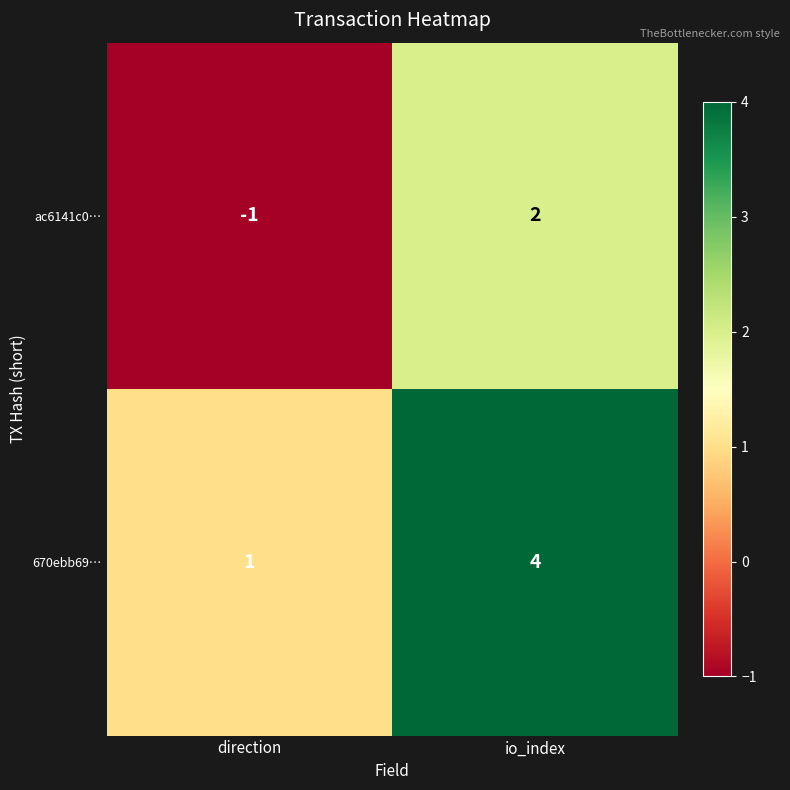

Where is 670ebb69… nearest to the value 2?

direction